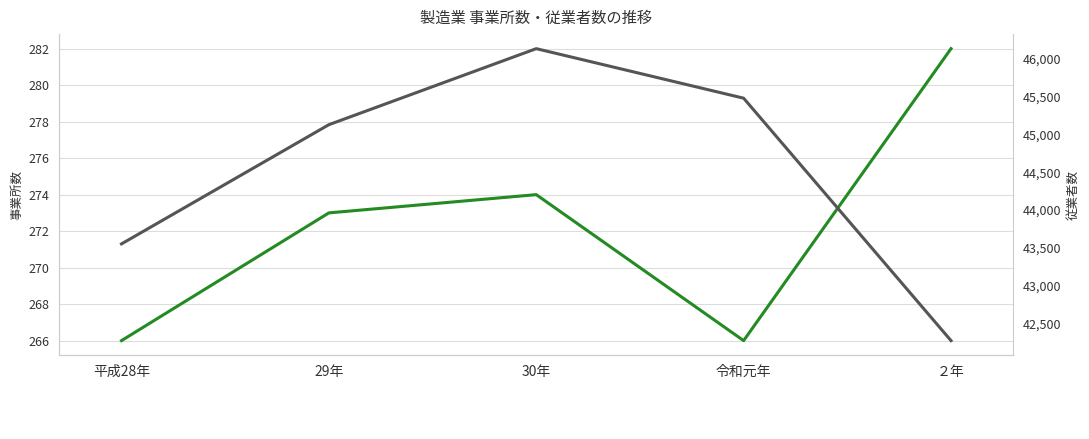

List the labels in order of 従業者数 value, largest first.

30年, 令和元年, 29年, 平成28年, ２年